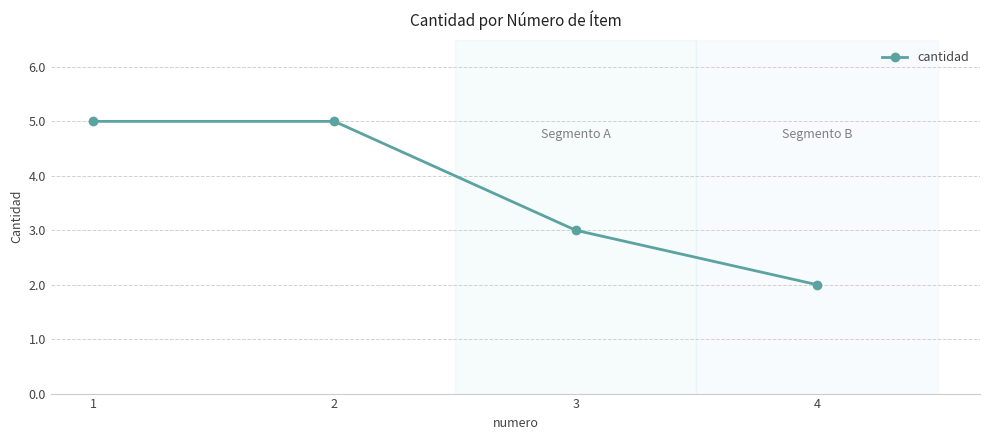

Approximately how many times larger is the value at 1 compared to 3?

1.7